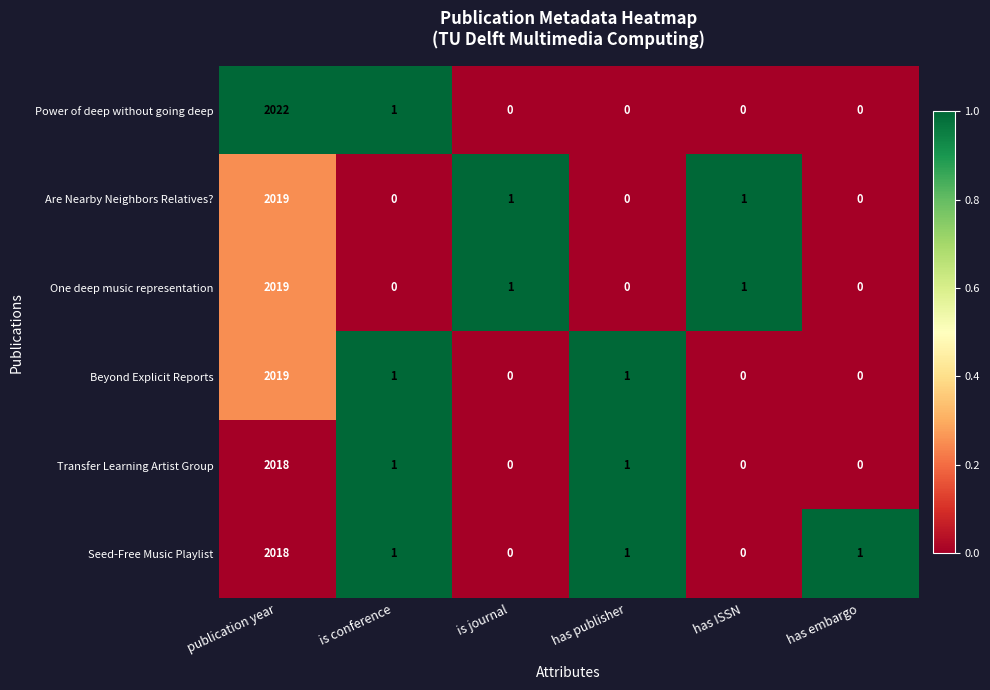

True or false: Power of deep without going deep has a value of 0 at has publisher.

True